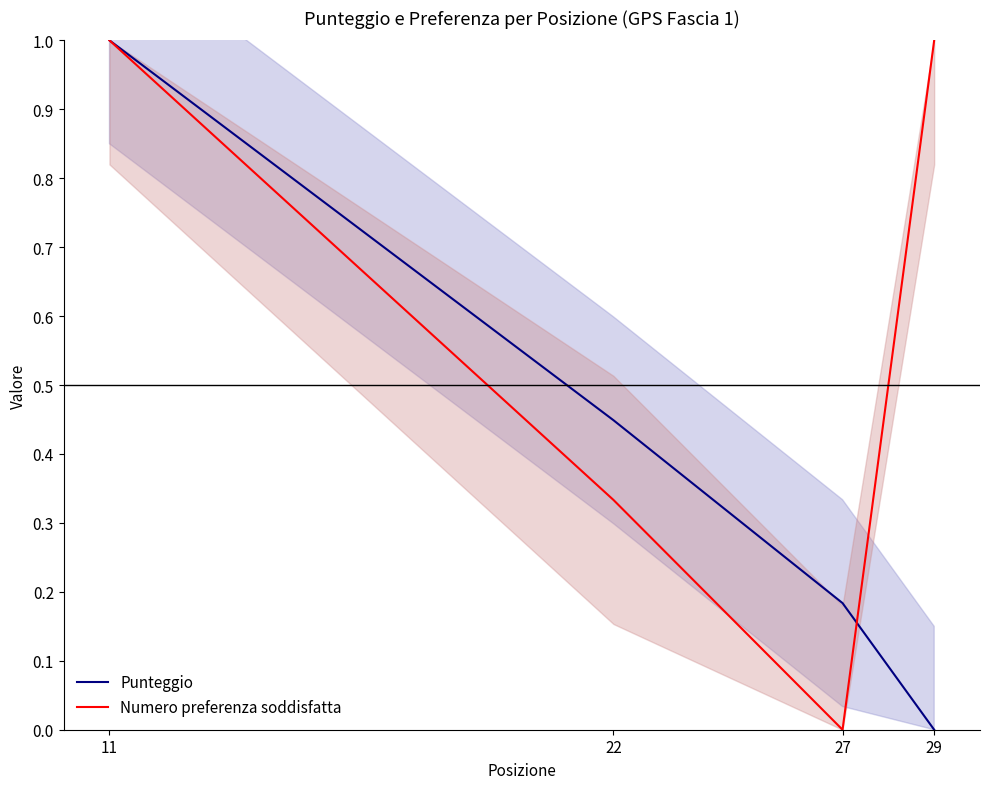

Reading right to left, extract all data points from this chart.

Punteggio: 0.0	0.2	0.4	1.0
Numero preferenza soddisfatta: 1.0	0.0	0.3	1.0